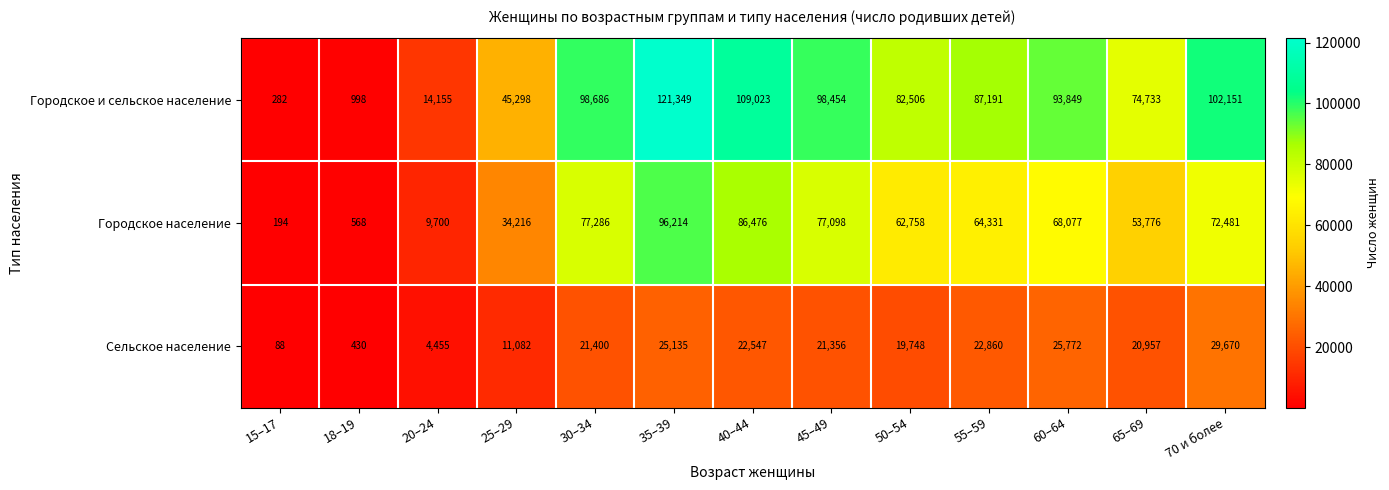

List the series in order of their peak value, highest first.

Городское и сельское население, Городское население, Сельское население